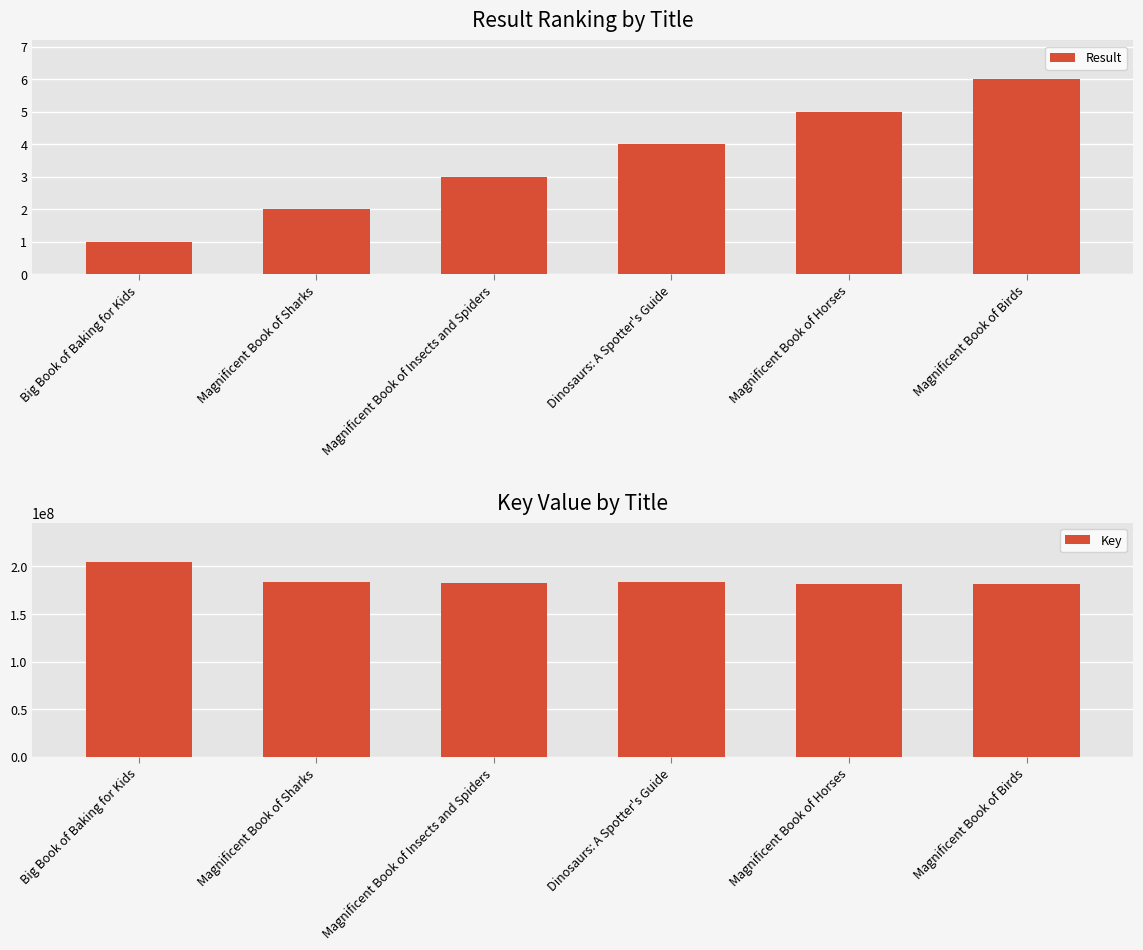

What are all the series names shown in the legend?

Result, Key